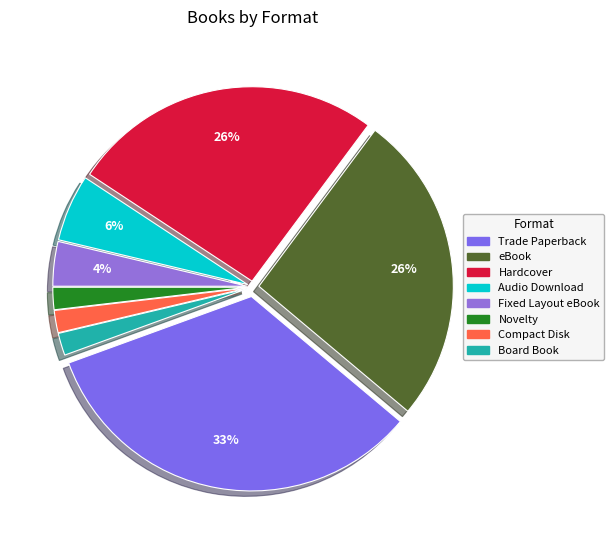

Rank the categories by value from highest to lowest.

Trade Paperback, eBook, Hardcover, Audio Download, Fixed Layout eBook, Compact Disk, Novelty, Board Book